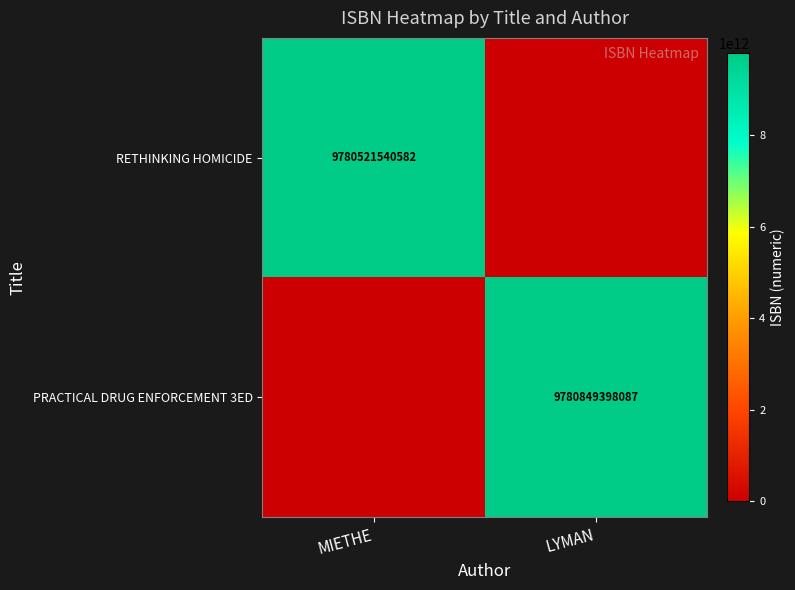

Is it true that RETHINKING HOMICIDE equals 9780521540582 at MIETHE?

True